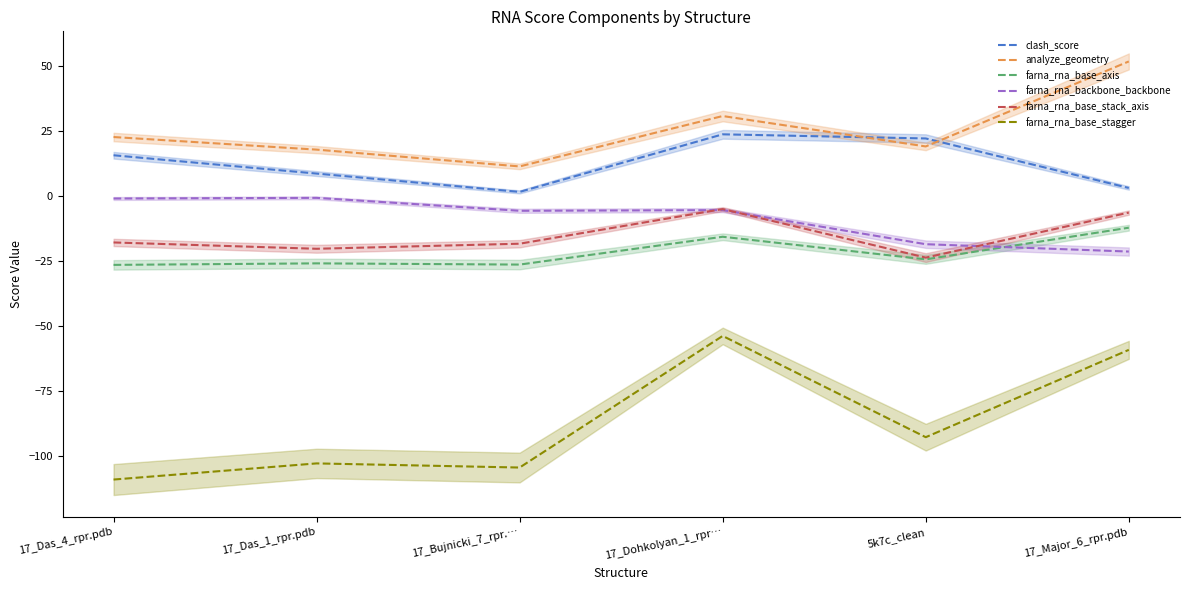

Is it true that clash_score equals 21.1 at 17_Das_4_rpr.pdb?

False